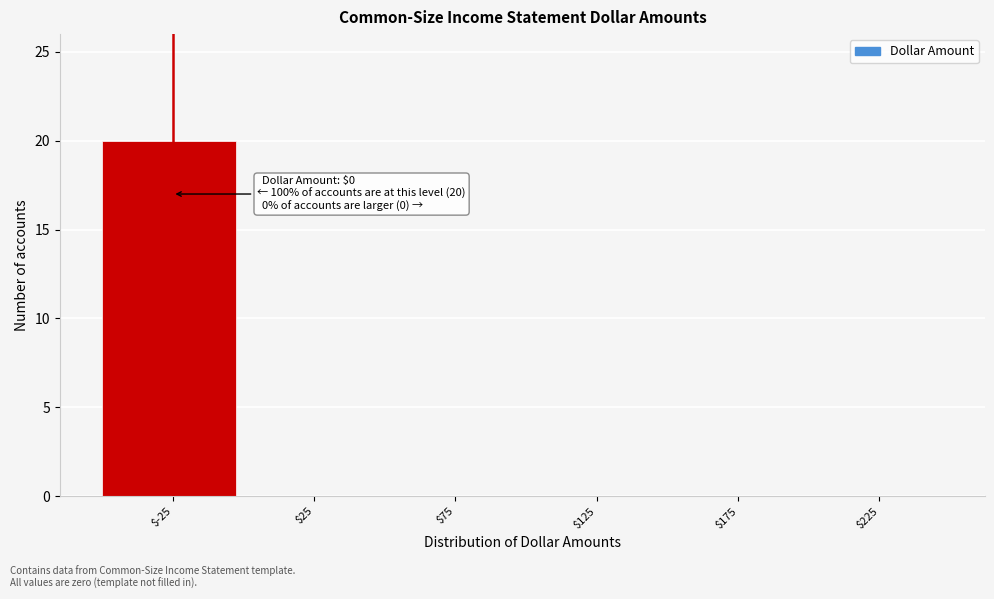

At which category does the chart reach its peak across all series?

$-25